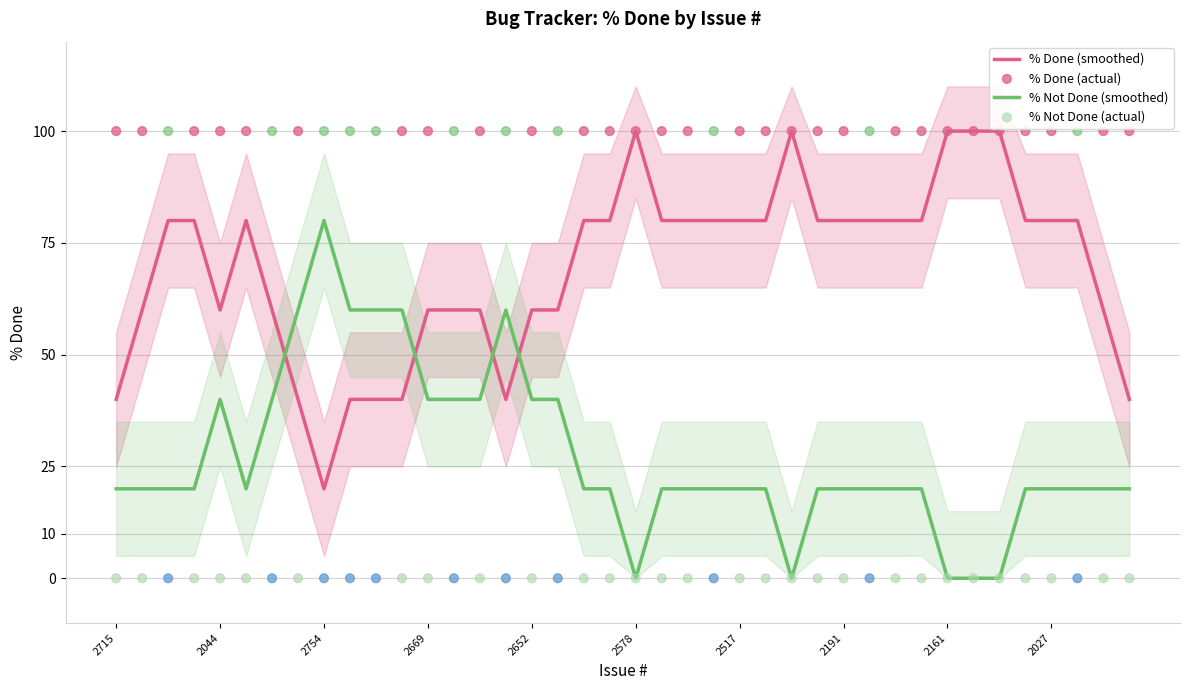

At which label does % Not Done (smoothed) reach its peak?

2754